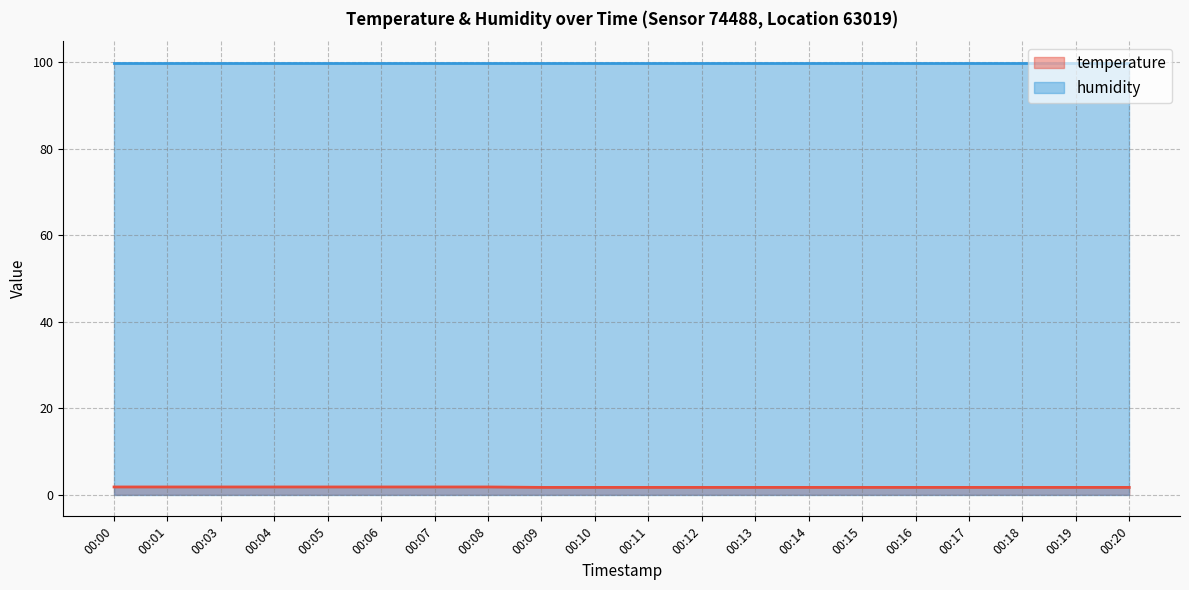

Reading left to right, what are all the values shown in this chart?

00:00=1.8	00:01=1.8	00:03=1.8	00:04=1.8	00:05=1.8	00:06=1.8	00:07=1.8	00:08=1.8	00:09=1.7	00:10=1.7	00:11=1.7	00:12=1.7	00:13=1.7	00:14=1.7	00:15=1.7	00:16=1.7	00:17=1.7	00:18=1.7	00:19=1.7	00:20=1.7